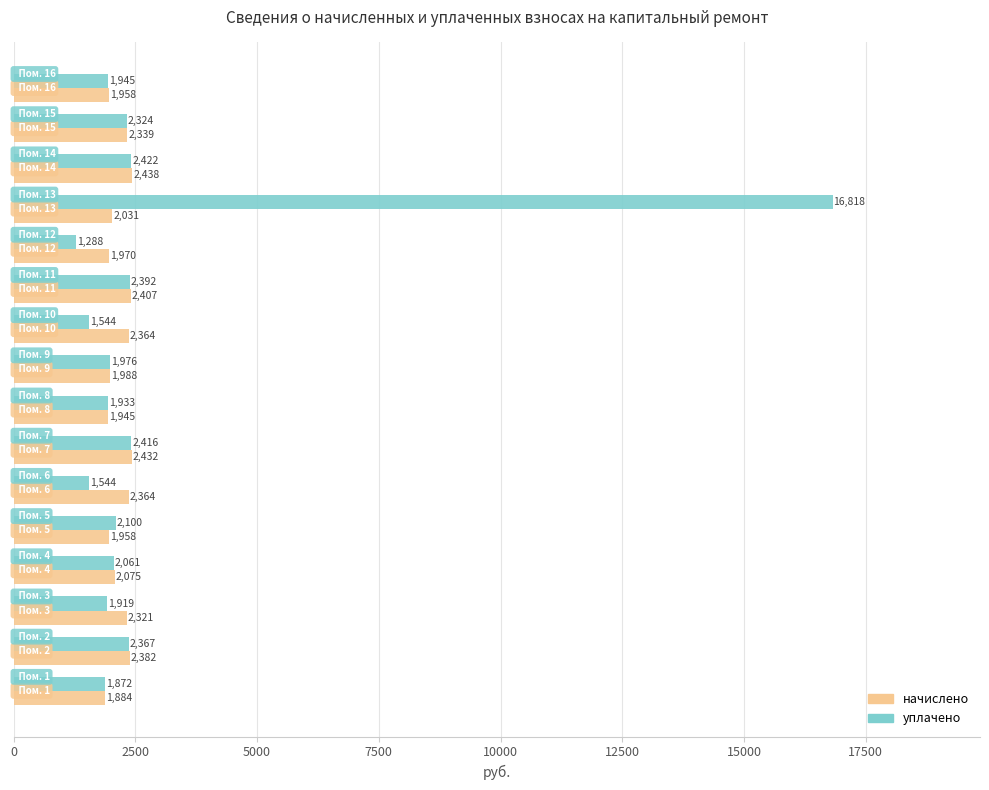

Which series has the largest total across all categories?

уплачено